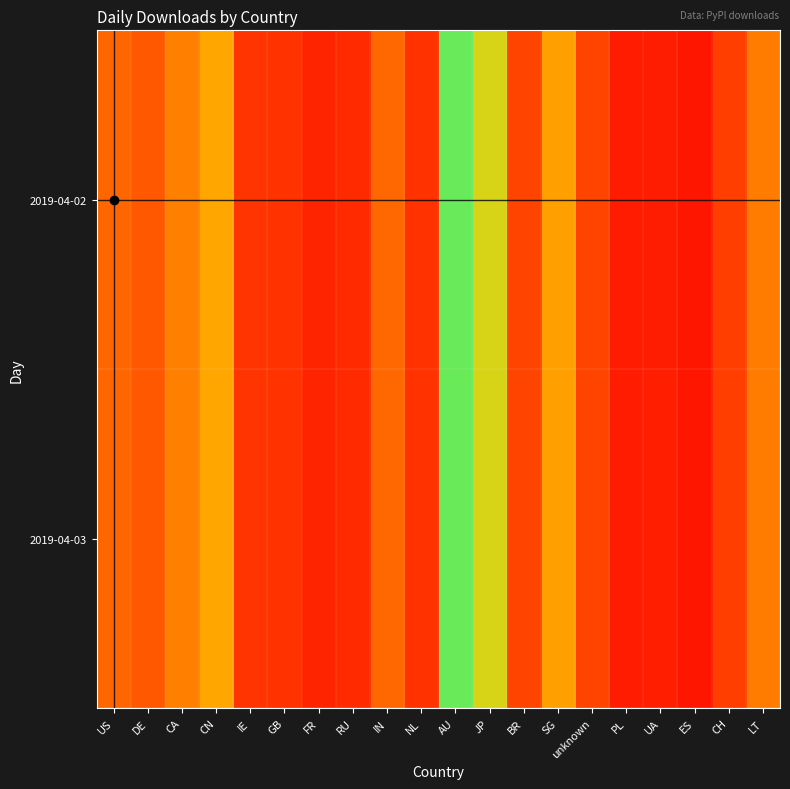

At CH, list the series in order from smallest to largest.

2019-04-03, 2019-04-02